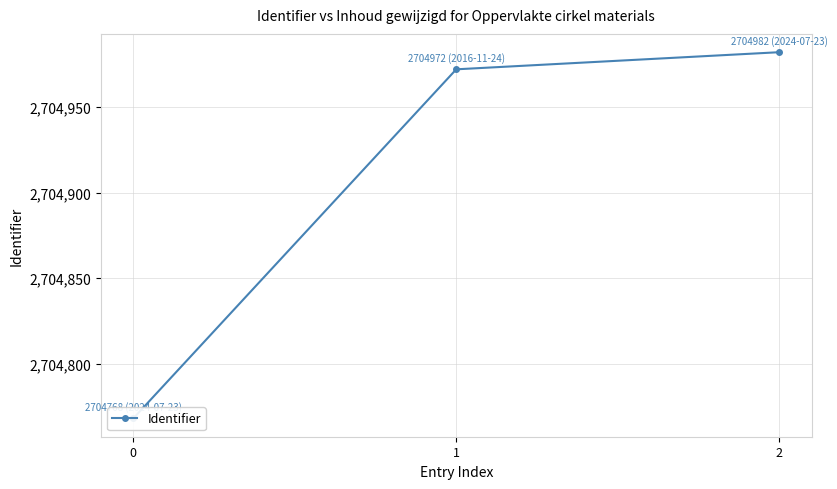

Where is the data nearest to the value 2704875?

1